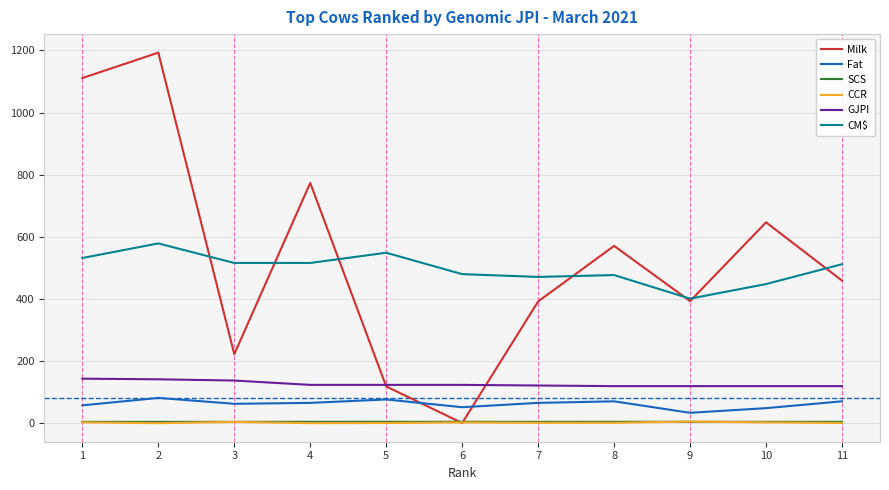

The value of CCR at 2 is -1.5. True or false?

True